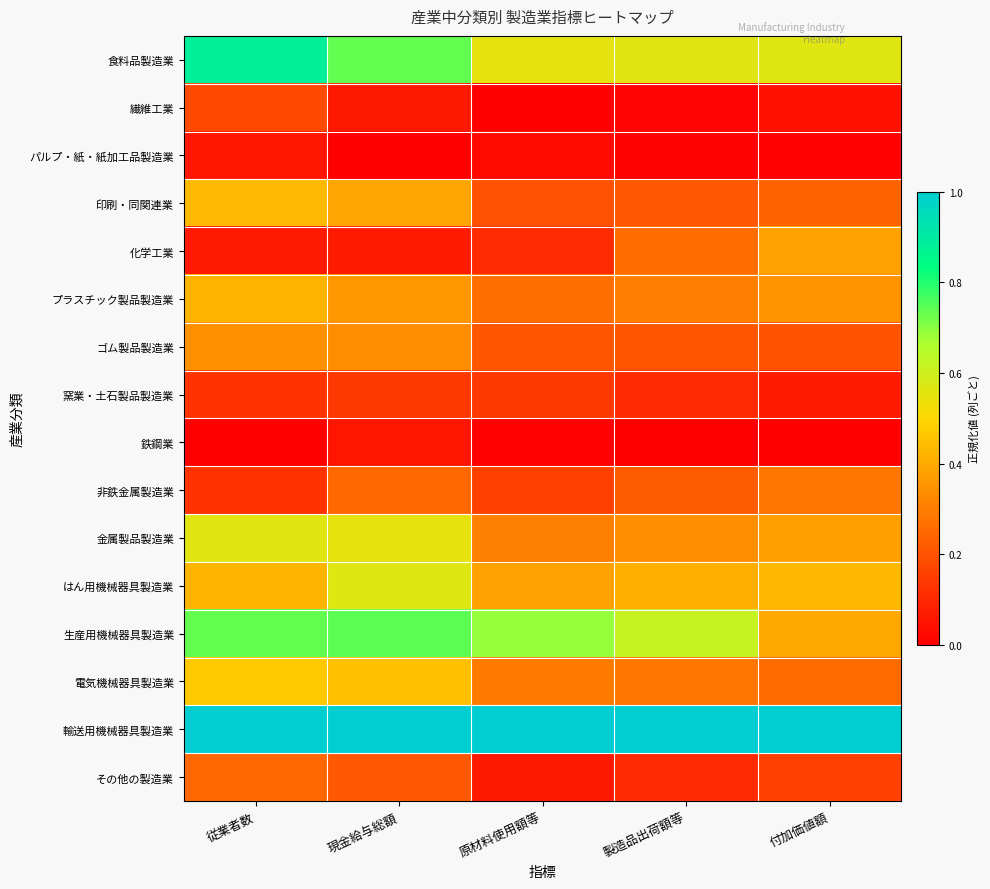

Rank the series by their maximum value, from highest to lowest.

輸送用機械器具製造業, 食料品製造業, 生産用機械器具製造業, はん用機械器具製造業, 金属製品製造業, 電気機械器具製造業, 印刷・同関連業, プラスチック製品製造業, 化学工業, ゴム製品製造業, 非鉄金属製造業, その他の製造業, 繊維工業, 窯業・土石製品製造業, パルプ・紙・紙加工品製造業, 鉄鋼業